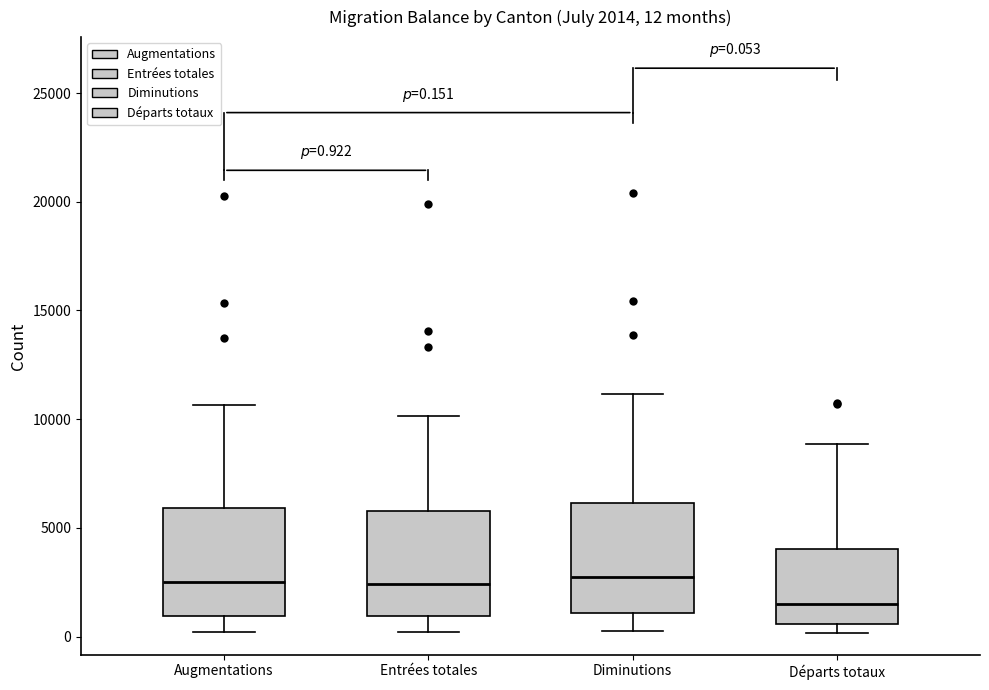

Which box's median line is the lowest?

Départs totaux